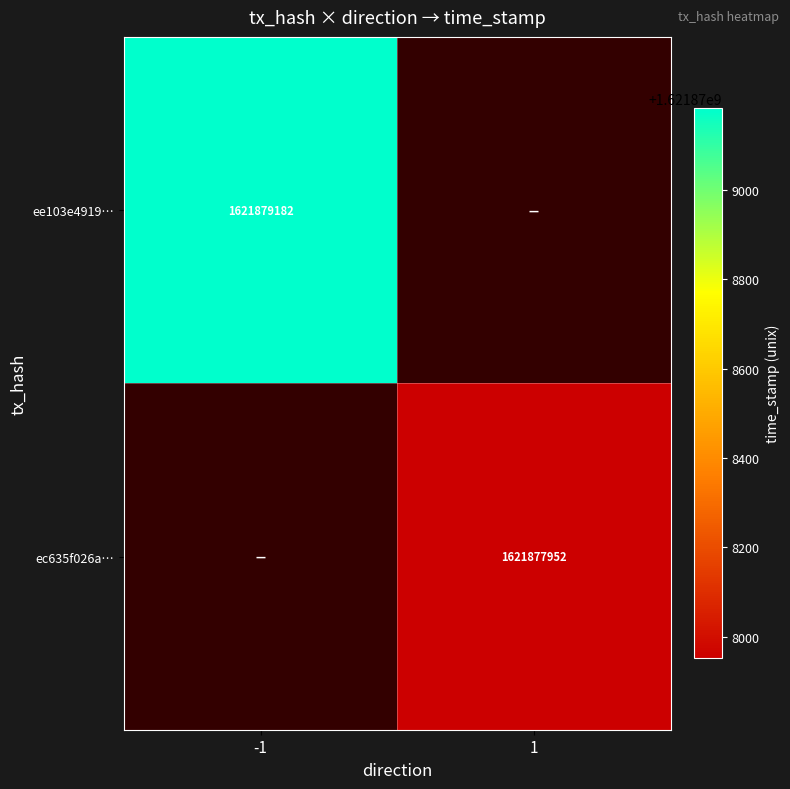

Which series has the widest spread of values?

ee103e4919339e945b3aad5ea17b5b84699f145